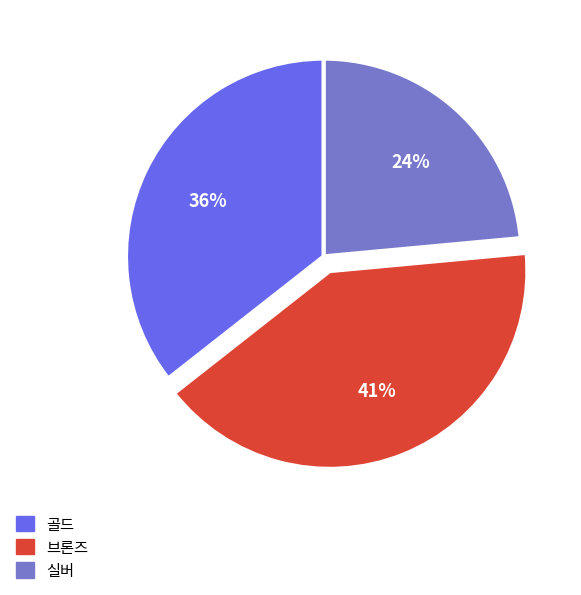

Which has a higher value, 브론즈 or 실버?

브론즈